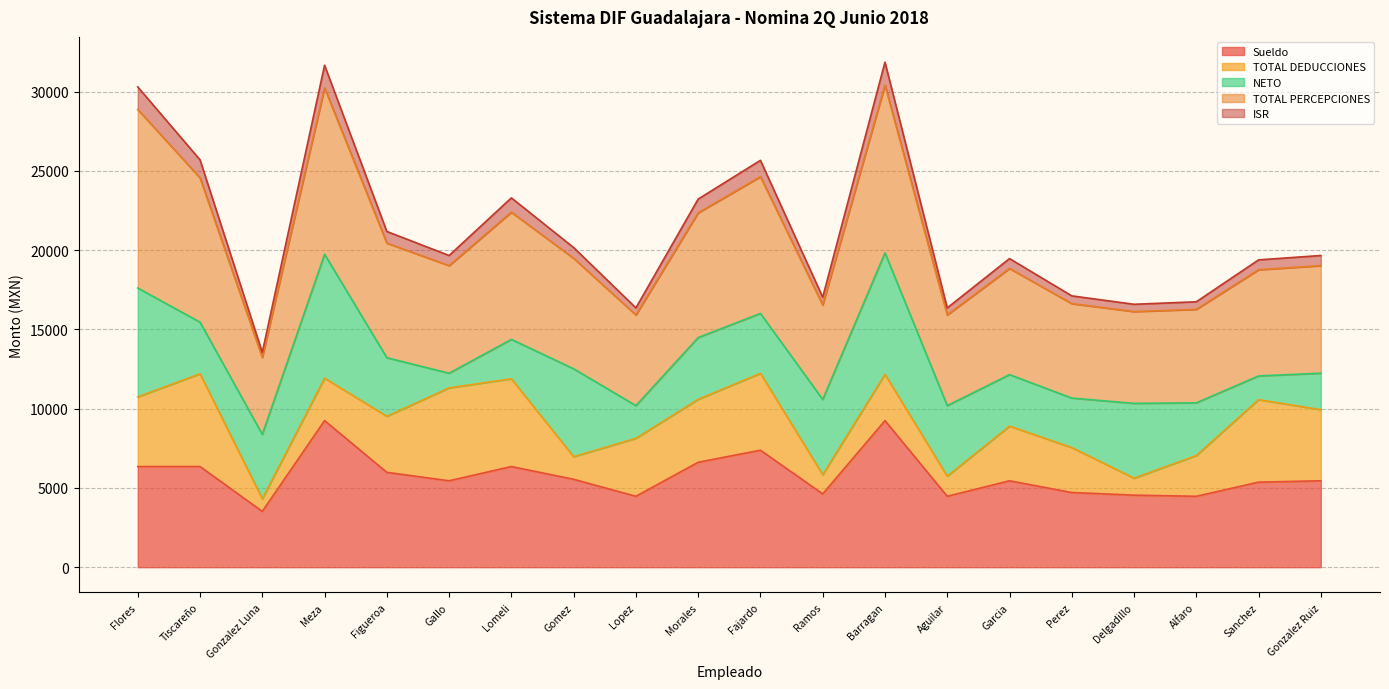

The ISR series shows 36843.7 at Fajardo. True or false?

False